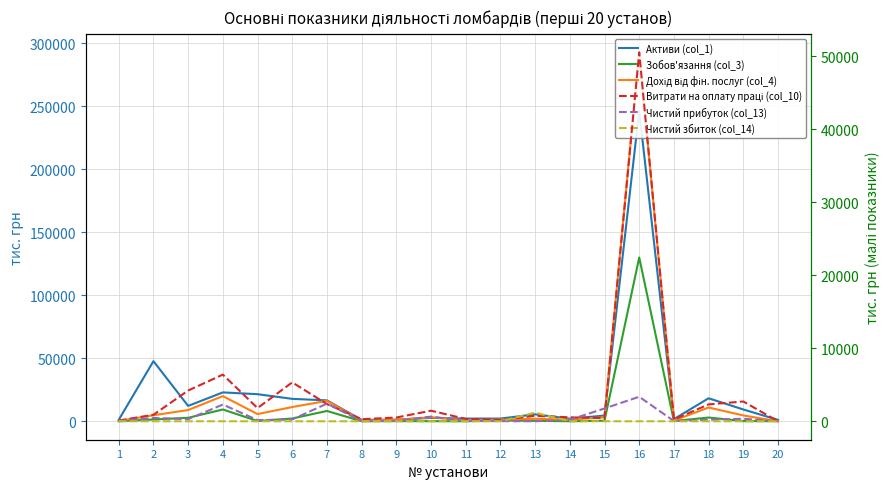

What is the difference between the highest and lowest values at 4?

22906.2